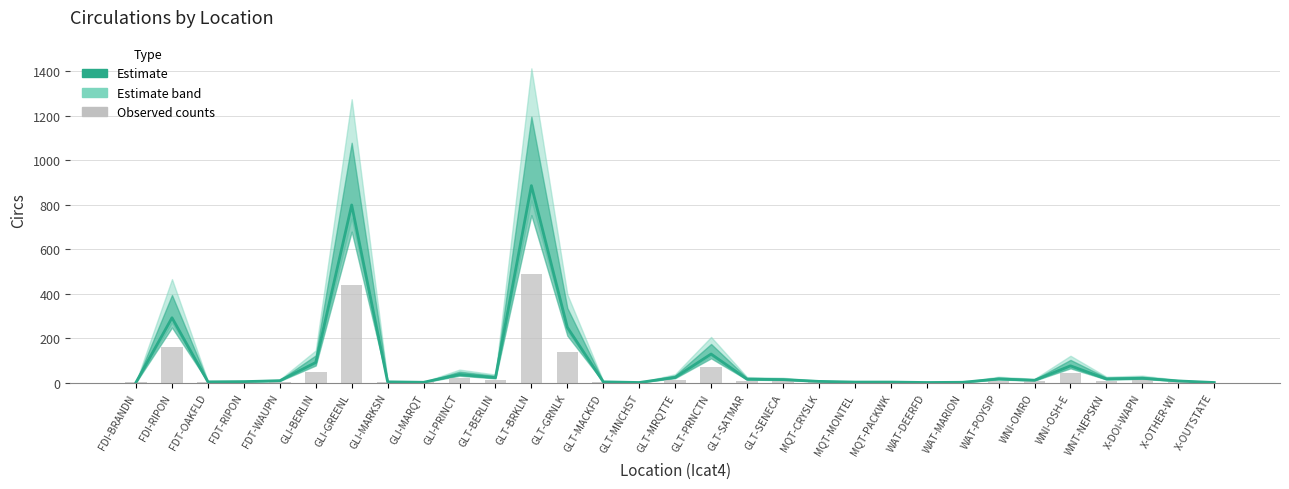

How many data points in Observed counts are less than 6?

15